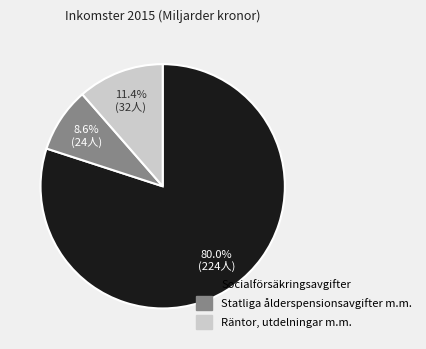

True or false: Räntor, utdelningar m.m. accounts for 6% of the total.

False